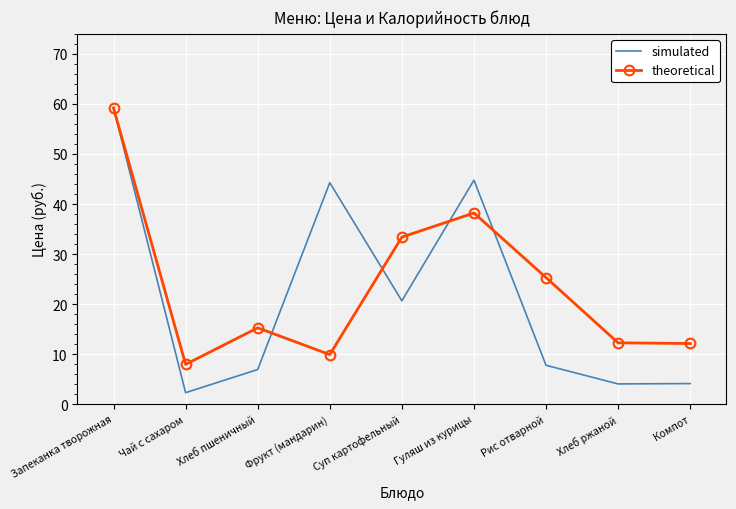

At how many categories does at least one series exceed 38?

3